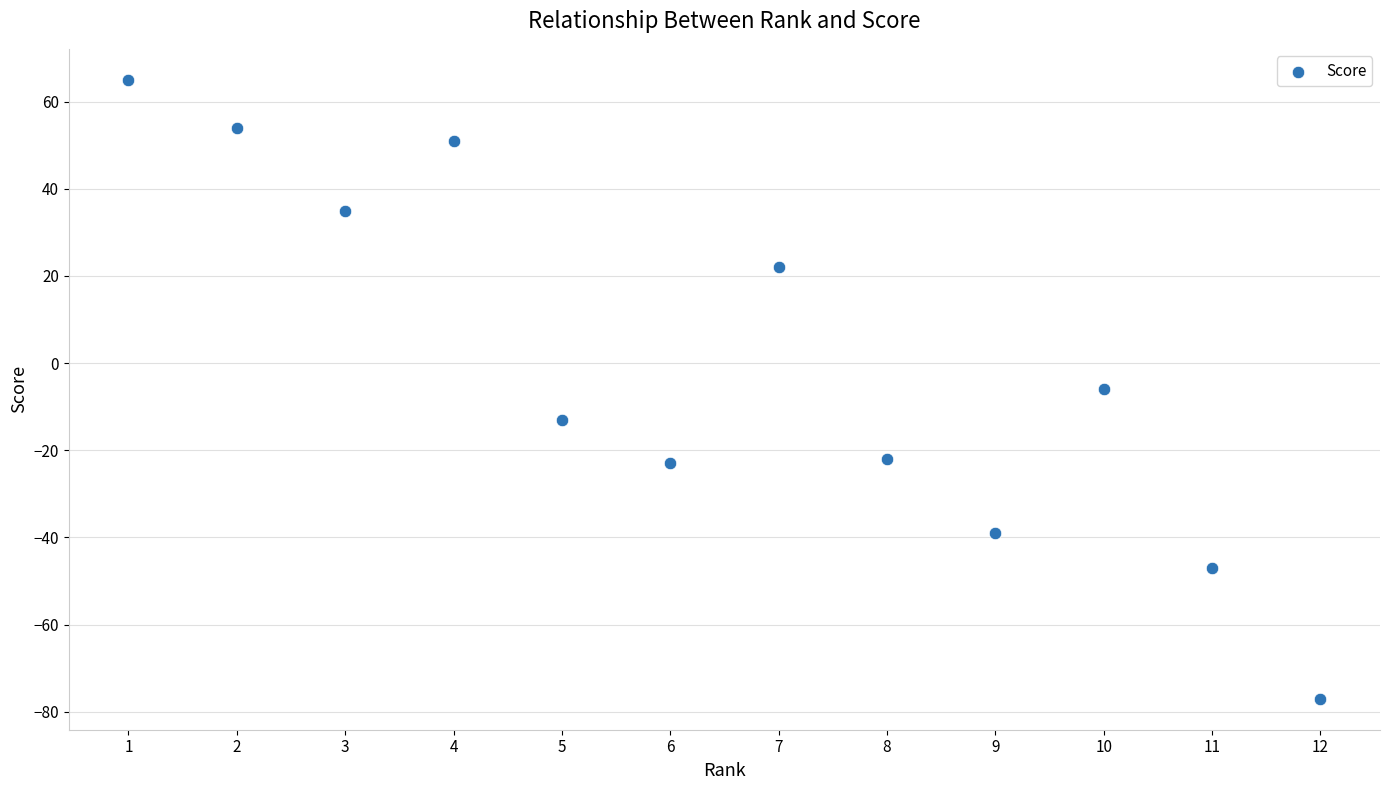

What is the range of X values (max minus min)?

11